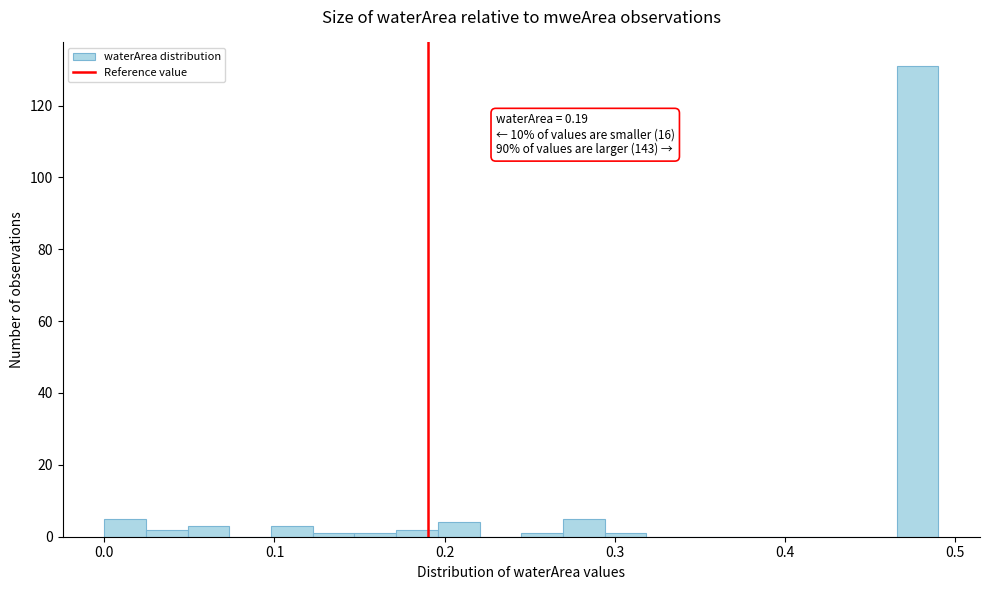

Around what value on the x-axis is the tallest bar? Give the approximate position of its centre, as read against the axis.

0.48